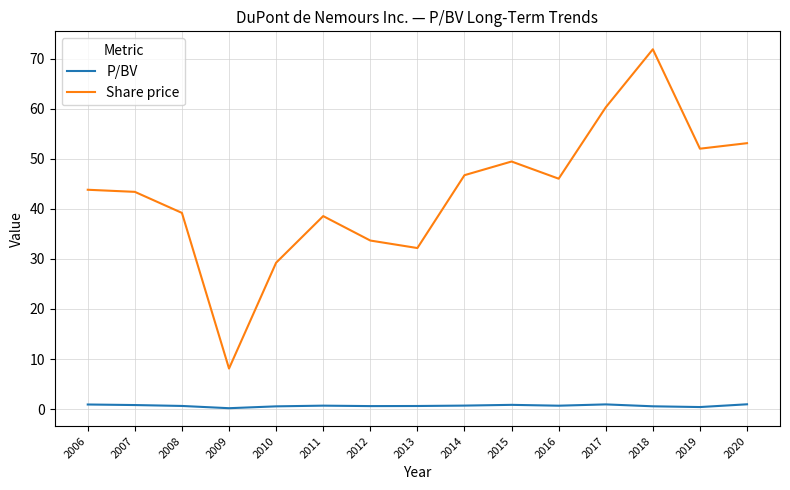

True or false: Share price and P/BV intersect in this chart.

False